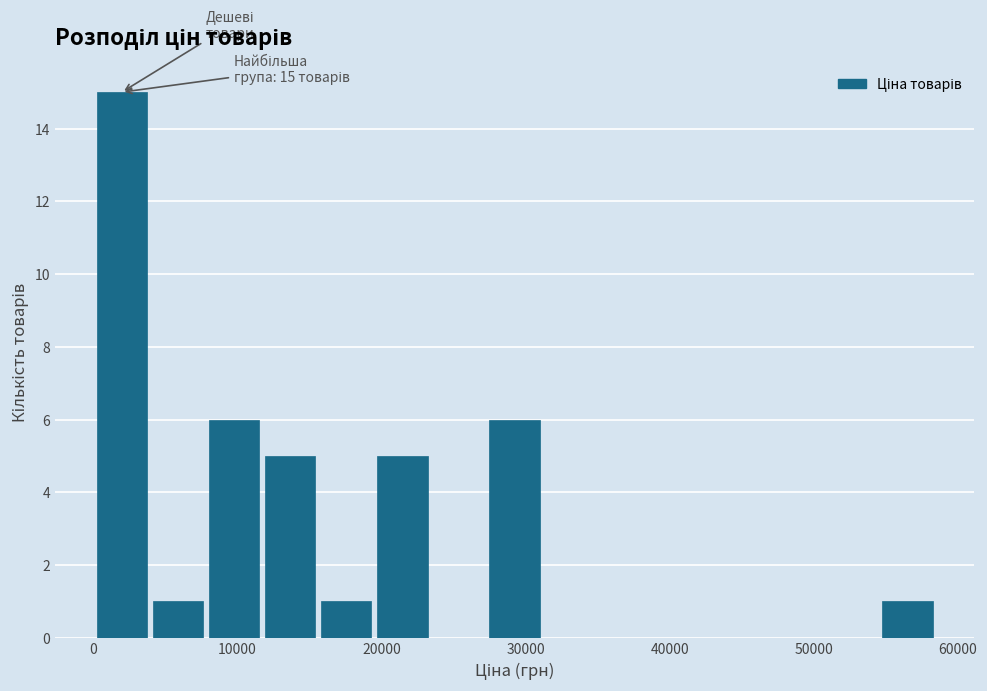

Read against the x-axis, roughly where is the centre of the tallest bar?

2000